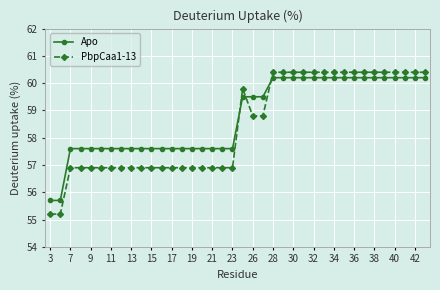

Rank the series by their maximum value, from highest to lowest.

PbpCaa1-13, Apo